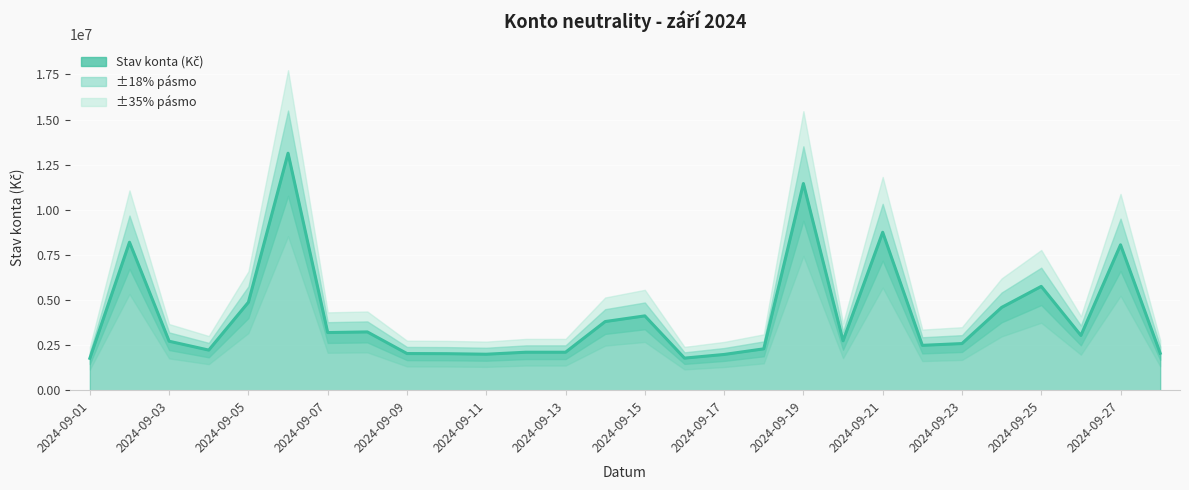

The chart shows a value of 3037590.7 at 2024-09-26. True or false?

True